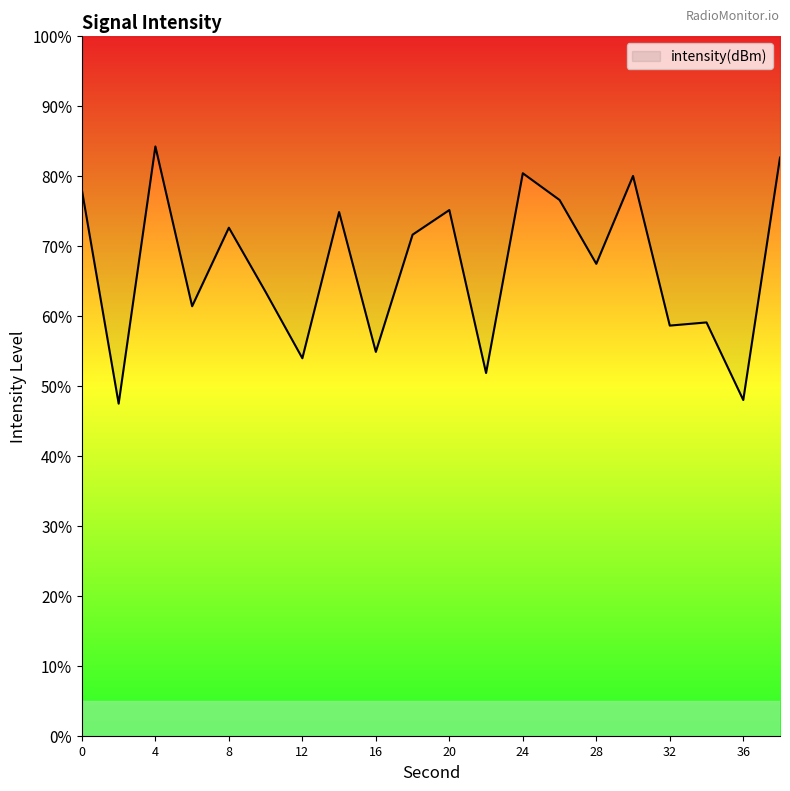

At which category does the data reach its first local valley?

2